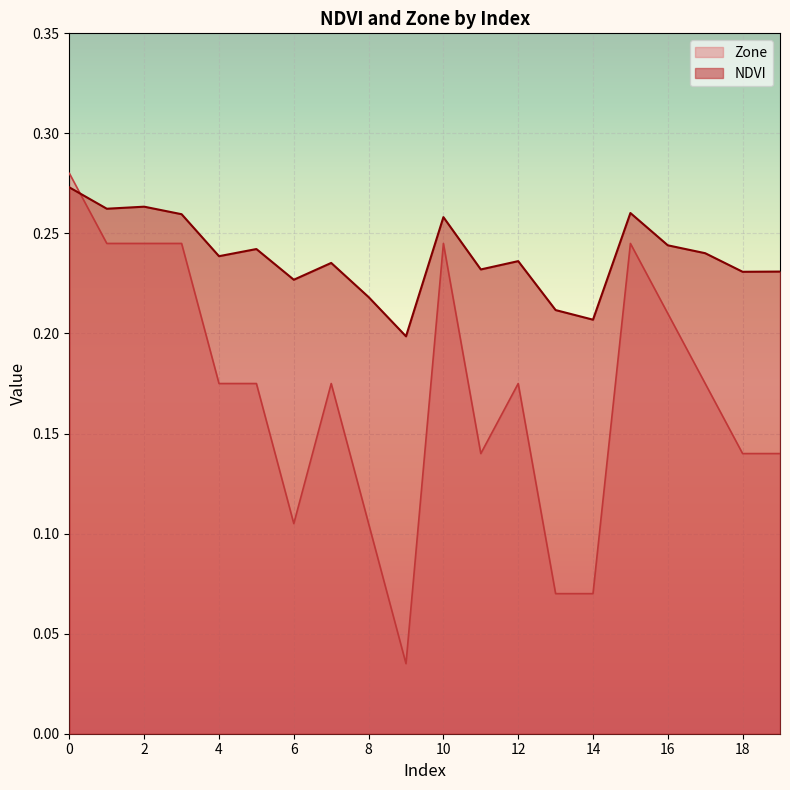

How many lines are shown in the chart?

2